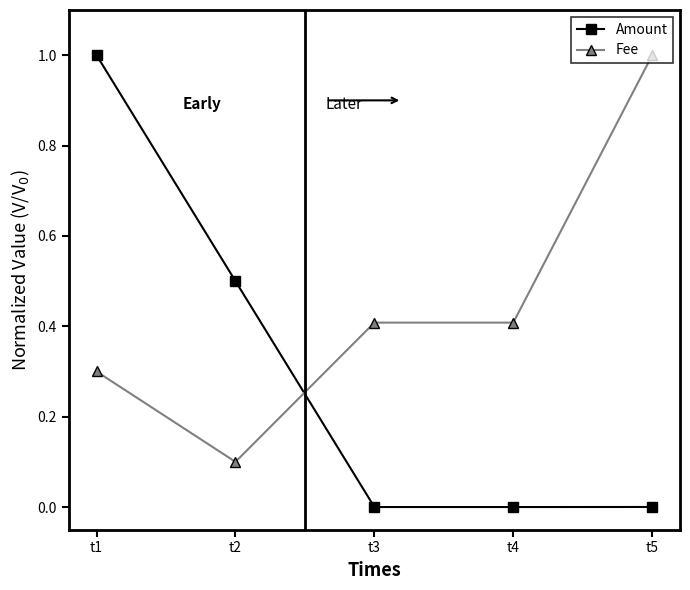

How many series are shown in this chart?

2